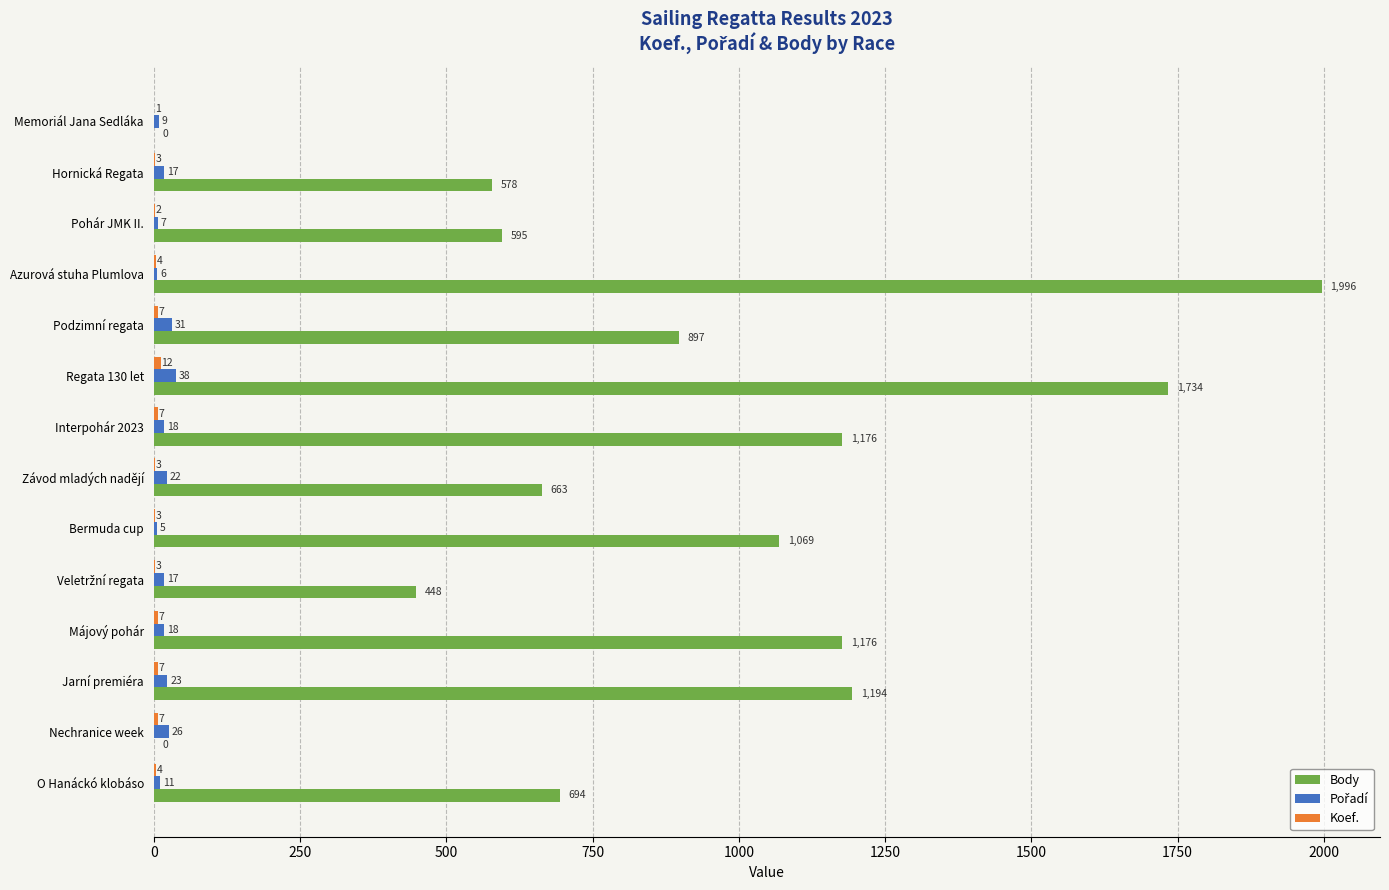

Which series has the widest spread of values?

Body